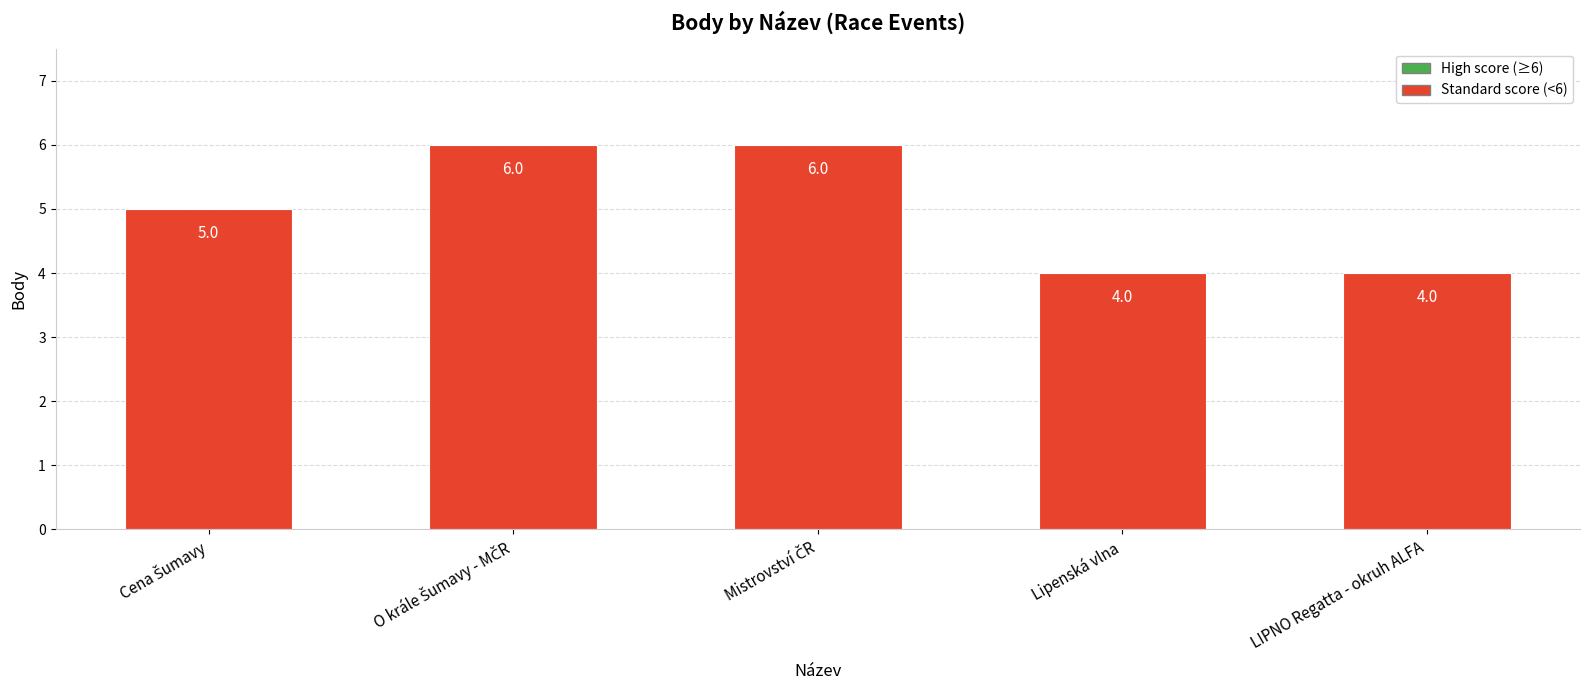

What is the difference between the maximum and minimum values?

2